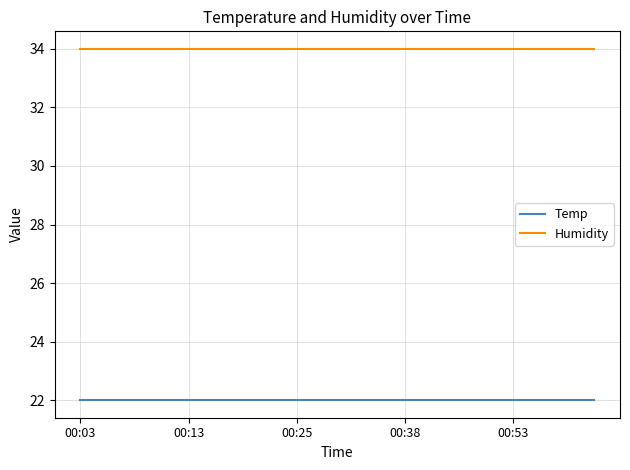

Rank the series by their average value, from highest to lowest.

Humidity, Temp